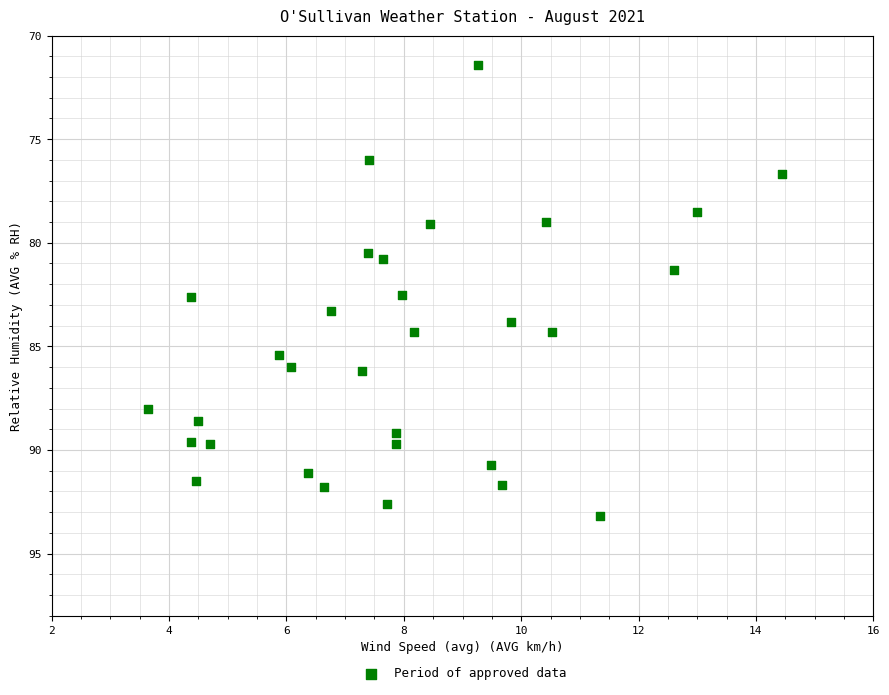

What is the range of X values (max minus min)?

10.8